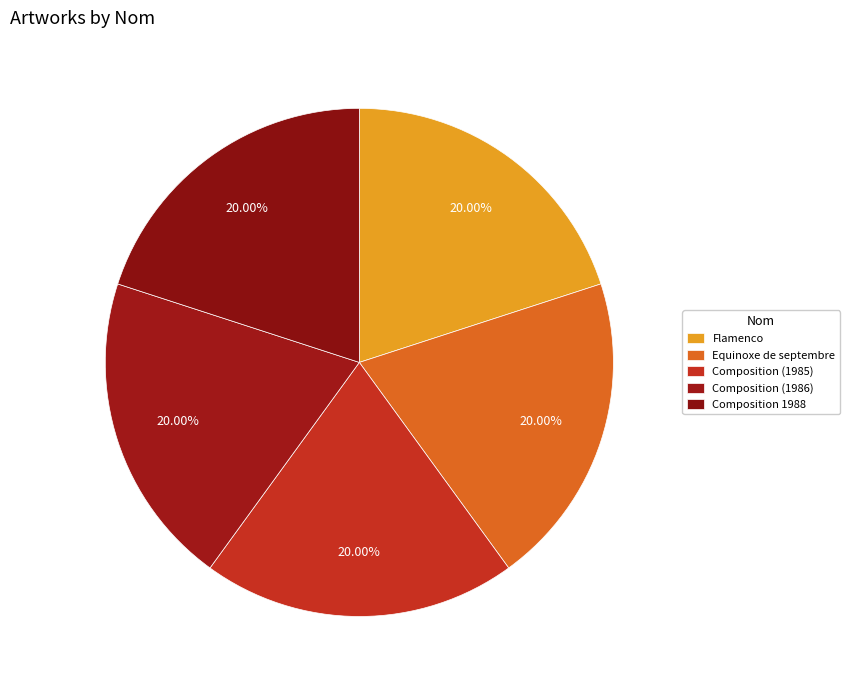

Rank the categories by value from lowest to highest.

Composition (1986), Flamenco, Equinoxe de septembre, Composition (1985), Composition 1988